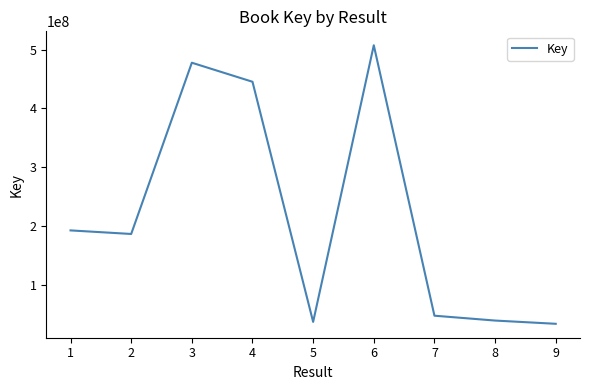

What is the minimum value shown in the chart?

34052877